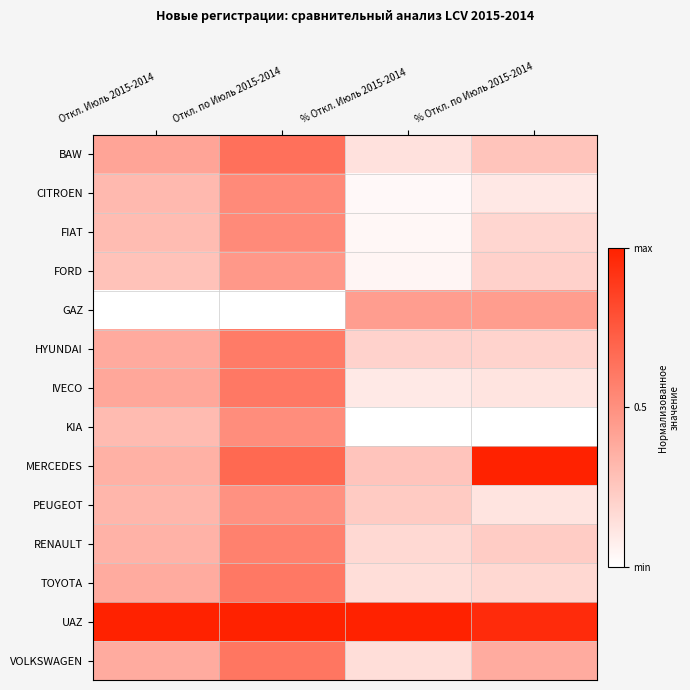

Reading left to right, what are all the values shown in this chart?

BAW: Откл. Июль 2015-2014=0.4	Откл. по Июль 2015-2014=0.6	% Откл. Июль 2015-2014=0.1	% Откл. по Июль 2015-2014=0.3
CITROEN: Откл. Июль 2015-2014=0.3	Откл. по Июль 2015-2014=0.5	% Откл. Июль 2015-2014=0.0	% Откл. по Июль 2015-2014=0.1
FIAT: Откл. Июль 2015-2014=0.3	Откл. по Июль 2015-2014=0.5	% Откл. Июль 2015-2014=0.0	% Откл. по Июль 2015-2014=0.2
FORD: Откл. Июль 2015-2014=0.3	Откл. по Июль 2015-2014=0.5	% Откл. Июль 2015-2014=0.0	% Откл. по Июль 2015-2014=0.2
GAZ: Откл. Июль 2015-2014=0.0	Откл. по Июль 2015-2014=0.0	% Откл. Июль 2015-2014=0.4	% Откл. по Июль 2015-2014=0.4
HYUNDAI: Откл. Июль 2015-2014=0.4	Откл. по Июль 2015-2014=0.6	% Откл. Июль 2015-2014=0.2	% Откл. по Июль 2015-2014=0.2
IVECO: Откл. Июль 2015-2014=0.4	Откл. по Июль 2015-2014=0.6	% Откл. Июль 2015-2014=0.1	% Откл. по Июль 2015-2014=0.1
KIA: Откл. Июль 2015-2014=0.3	Откл. по Июль 2015-2014=0.5	% Откл. Июль 2015-2014=0.0	% Откл. по Июль 2015-2014=0.0
MERCEDES: Откл. Июль 2015-2014=0.4	Откл. по Июль 2015-2014=0.7	% Откл. Июль 2015-2014=0.3	% Откл. по Июль 2015-2014=1.0
PEUGEOT: Откл. Июль 2015-2014=0.3	Откл. по Июль 2015-2014=0.5	% Откл. Июль 2015-2014=0.2	% Откл. по Июль 2015-2014=0.1
RENAULT: Откл. Июль 2015-2014=0.3	Откл. по Июль 2015-2014=0.6	% Откл. Июль 2015-2014=0.2	% Откл. по Июль 2015-2014=0.2
TOYOTA: Откл. Июль 2015-2014=0.4	Откл. по Июль 2015-2014=0.6	% Откл. Июль 2015-2014=0.2	% Откл. по Июль 2015-2014=0.2
UAZ: Откл. Июль 2015-2014=1.0	Откл. по Июль 2015-2014=1.0	% Откл. Июль 2015-2014=1.0	% Откл. по Июль 2015-2014=1.0
VOLKSWAGEN: Откл. Июль 2015-2014=0.4	Откл. по Июль 2015-2014=0.6	% Откл. Июль 2015-2014=0.2	% Откл. по Июль 2015-2014=0.4